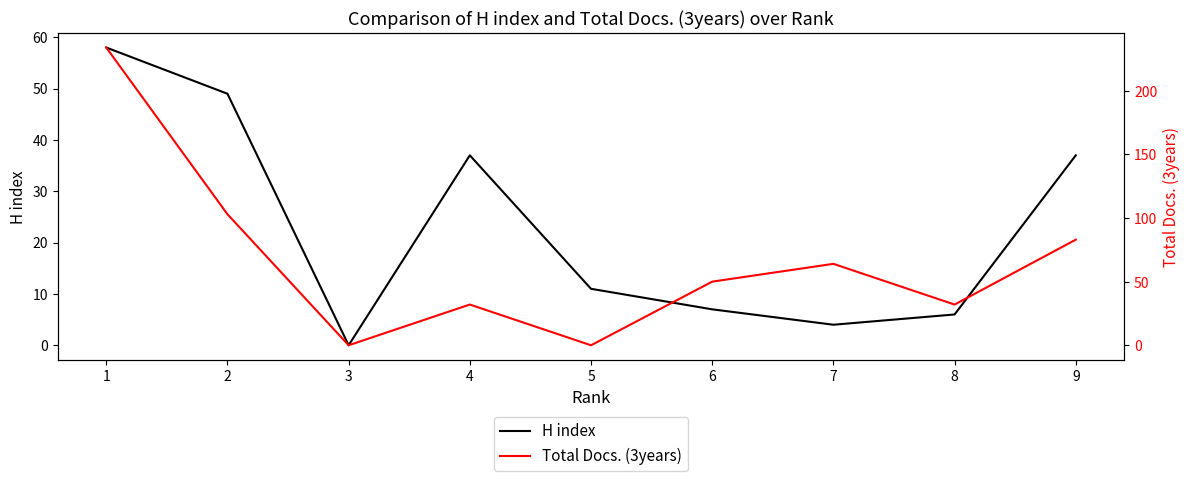

Reading left to right, list all the values displayed in this chart.

H index: 58	49	0	37	11	7	4	6	37
Total Docs. (3years): 234	103	0	32	0	50	64	32	83